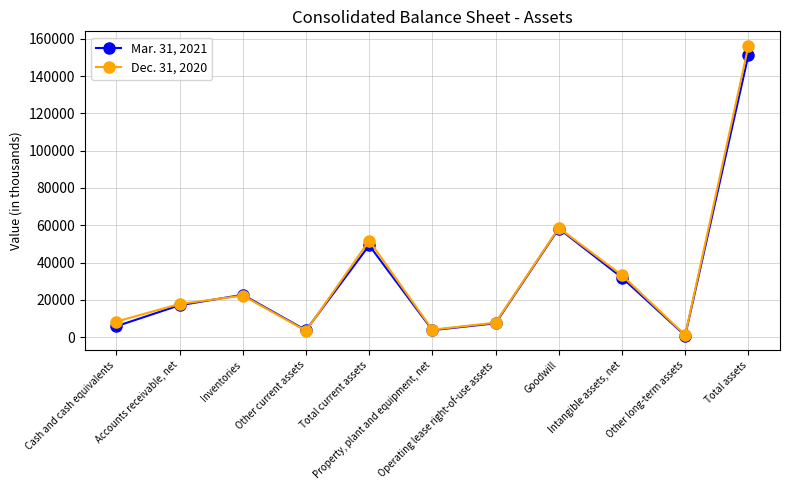

Rank the series by their average value, from lowest to highest.

Mar. 31, 2021, Dec. 31, 2020